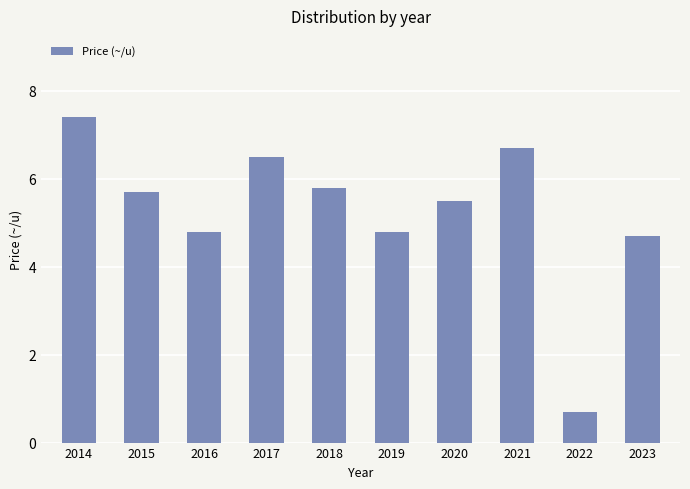

How many data points are above 5?

6